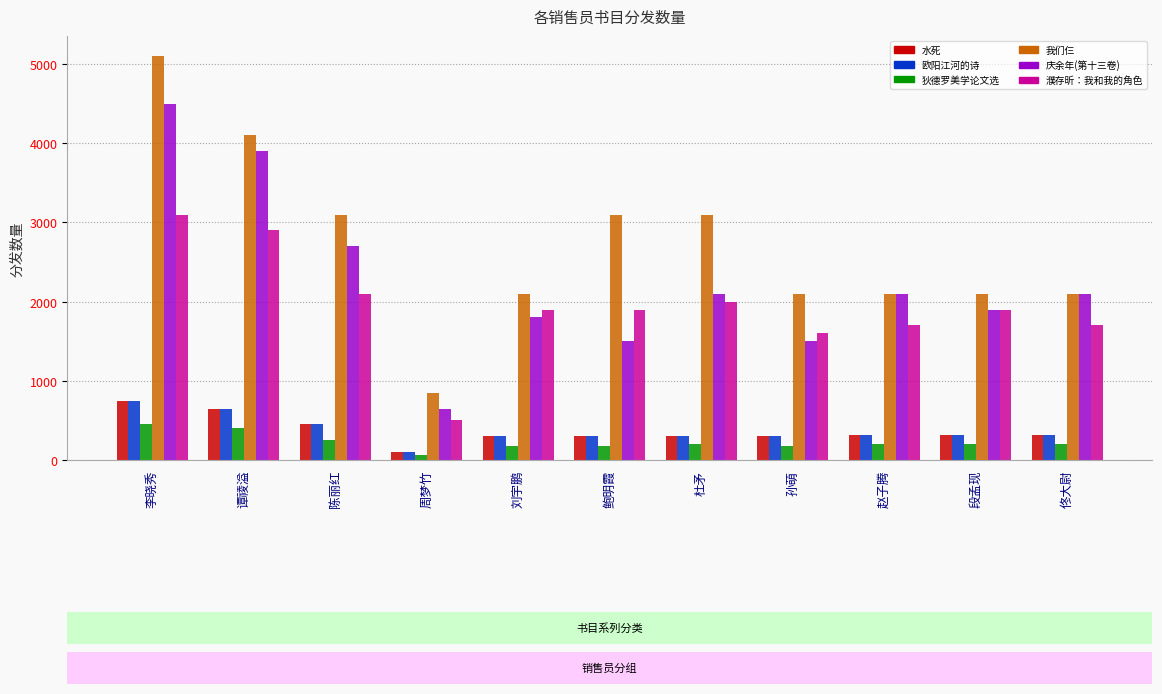

Which label corresponds to the largest value in the chart?

李晓秀